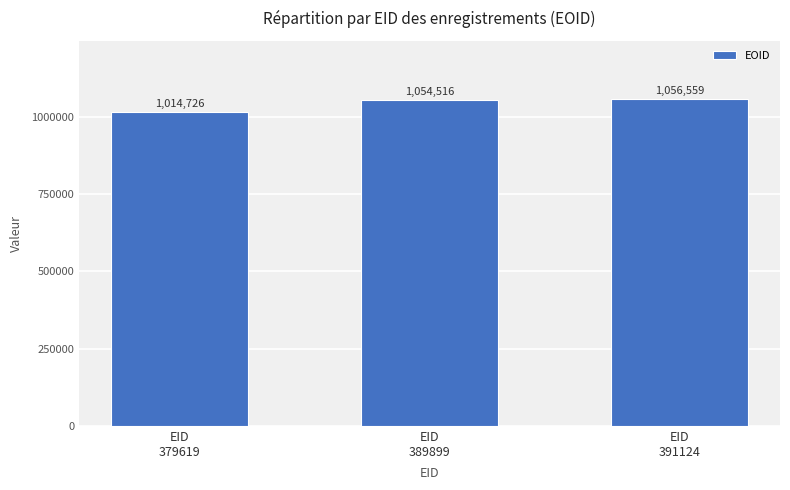

How many categories are shown in the chart?

3